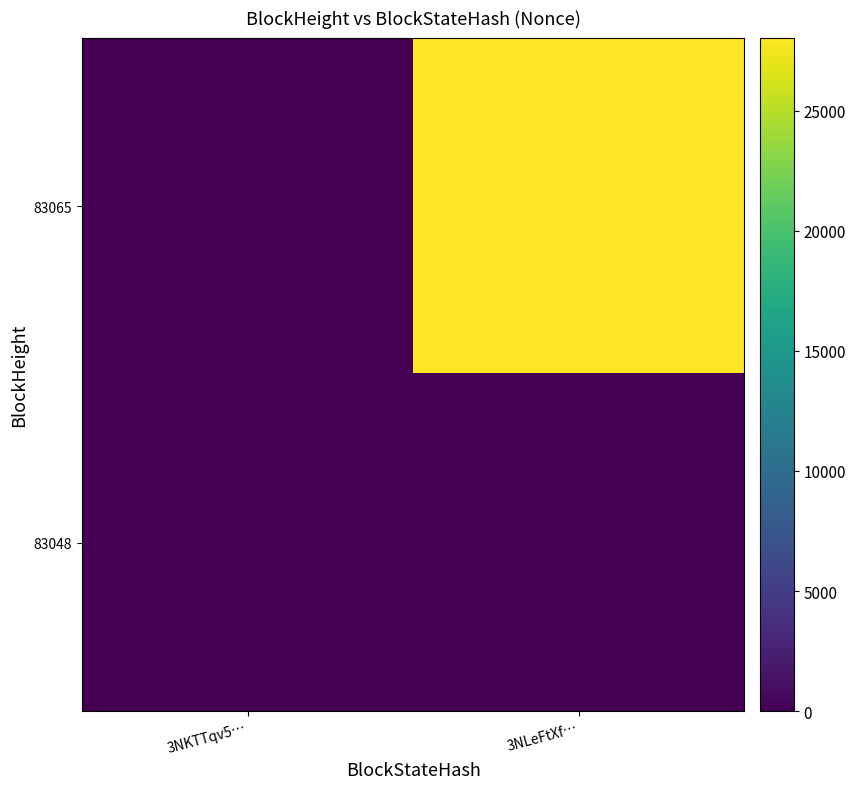

Reading left to right, transcribe all the data shown in this chart.

83065: 3NKTTqv5…=0	3NLeFtXf…=28035
83048: 3NKTTqv5…=0	3NLeFtXf…=0